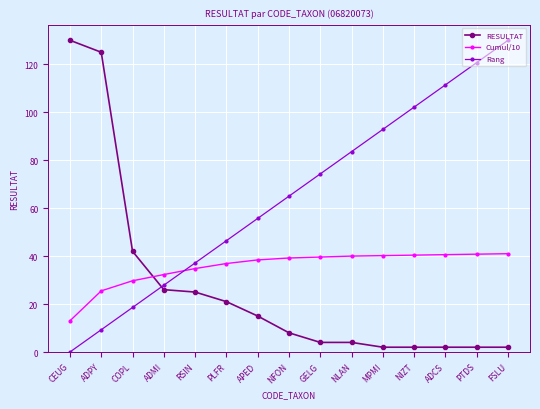

Which category has the highest value in the RESULTAT series?

CEUG